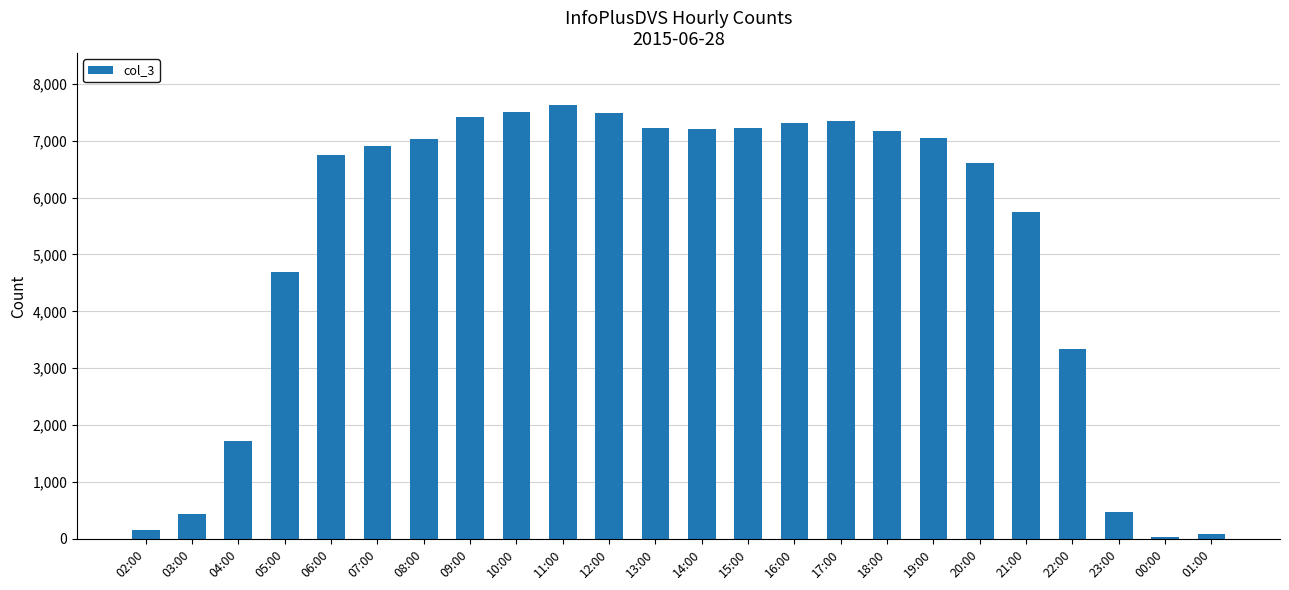

Where is the data nearest to the value 3829?

22:00